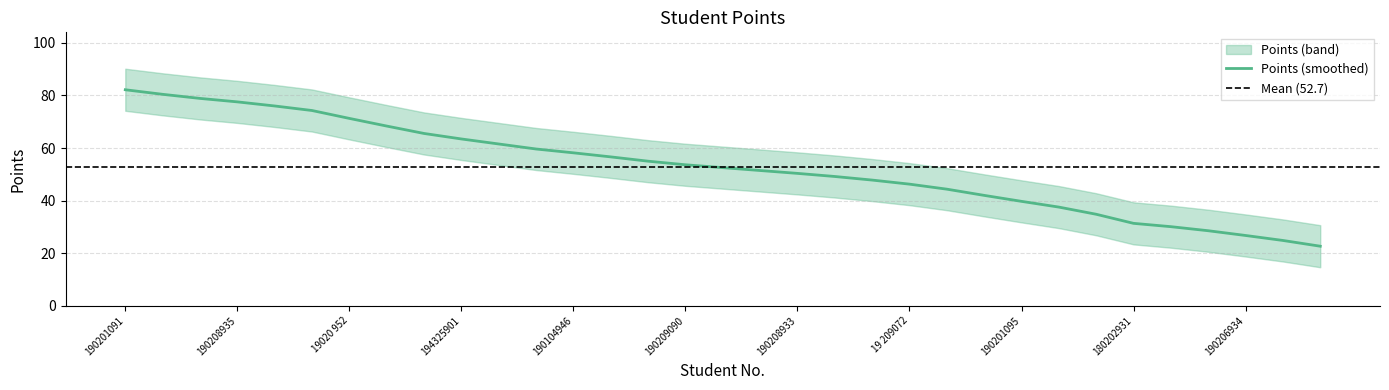

What position from the left is 190104946?

13